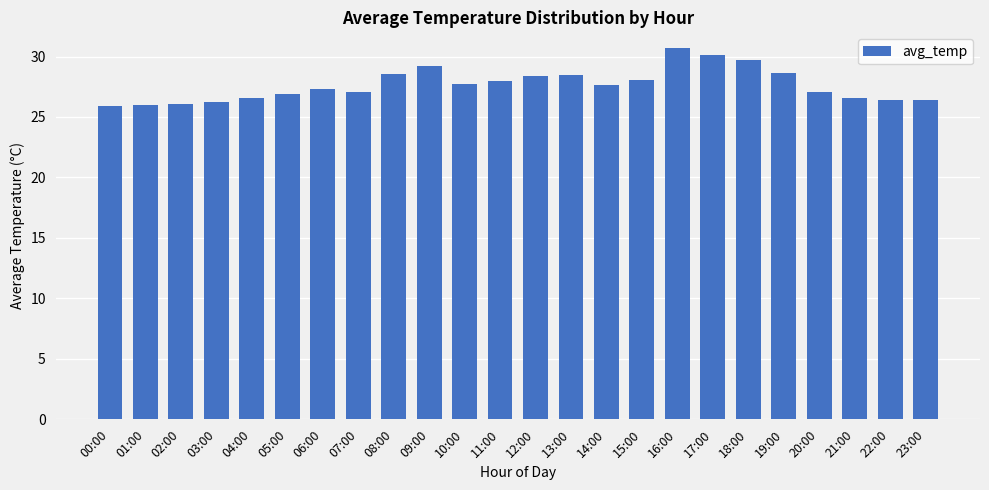

The chart shows a value of 26.0 at 01:00. True or false?

True